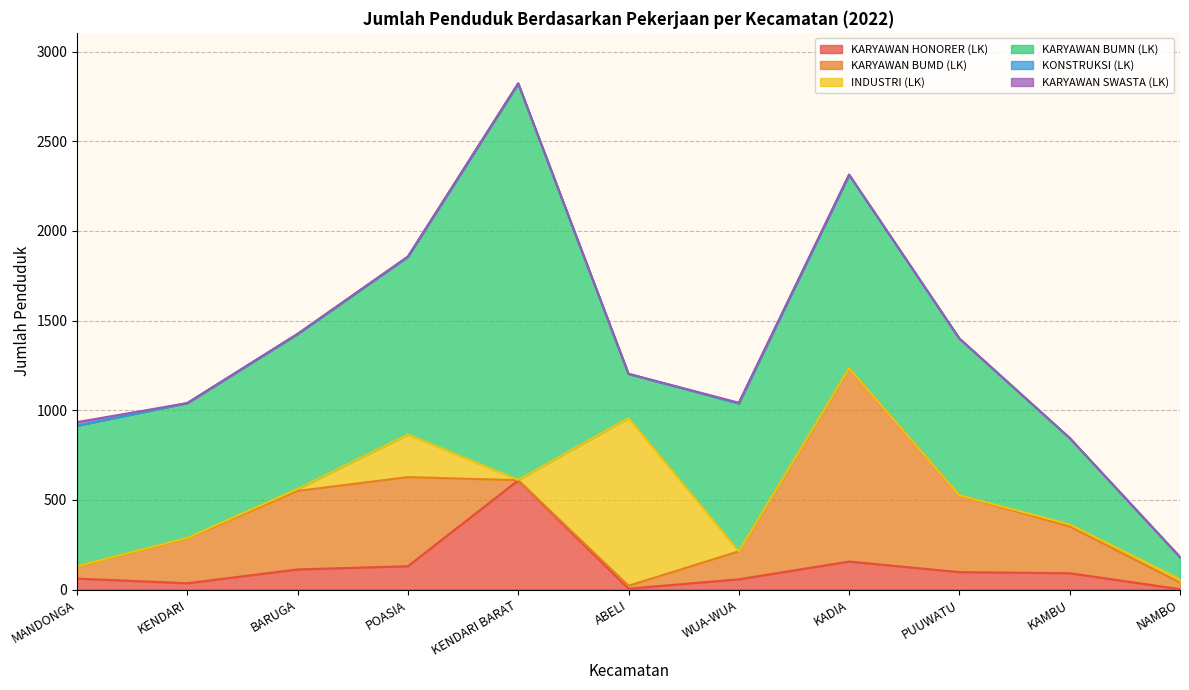

Does the chart display data point markers on the line(s)?

No